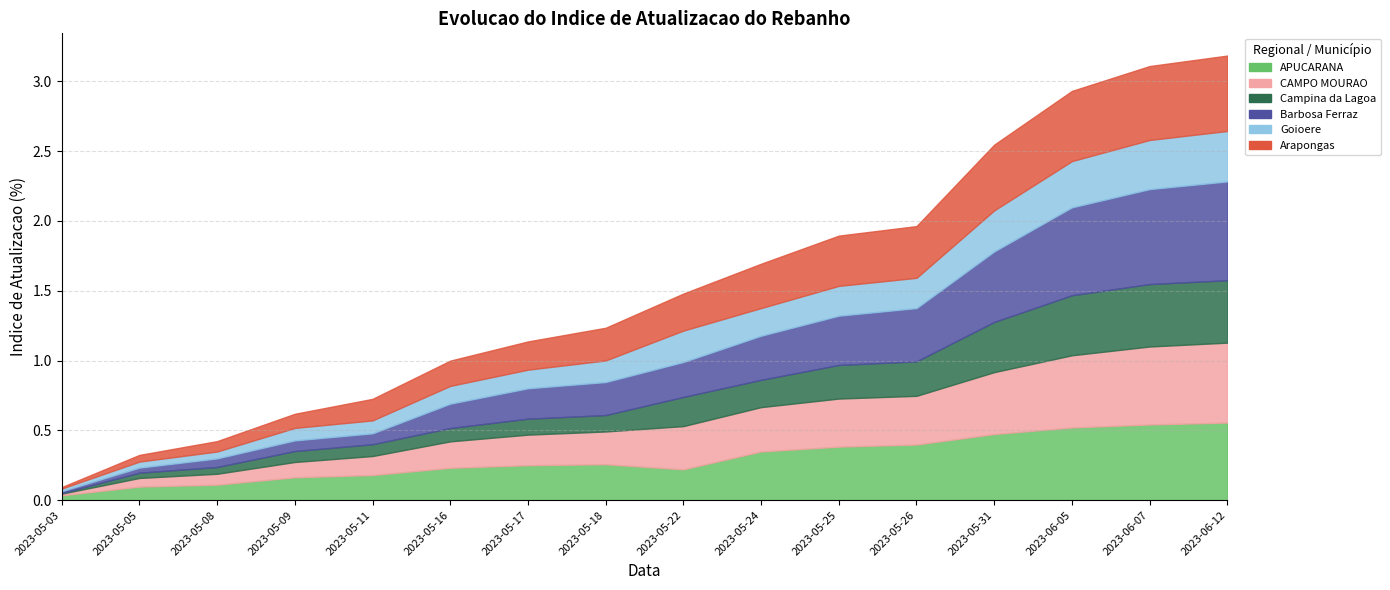

Rank the series by their maximum value, from lowest to highest.

Goioere, Campina da Lagoa, Arapongas, APUCARANA, CAMPO MOURAO, Barbosa Ferraz